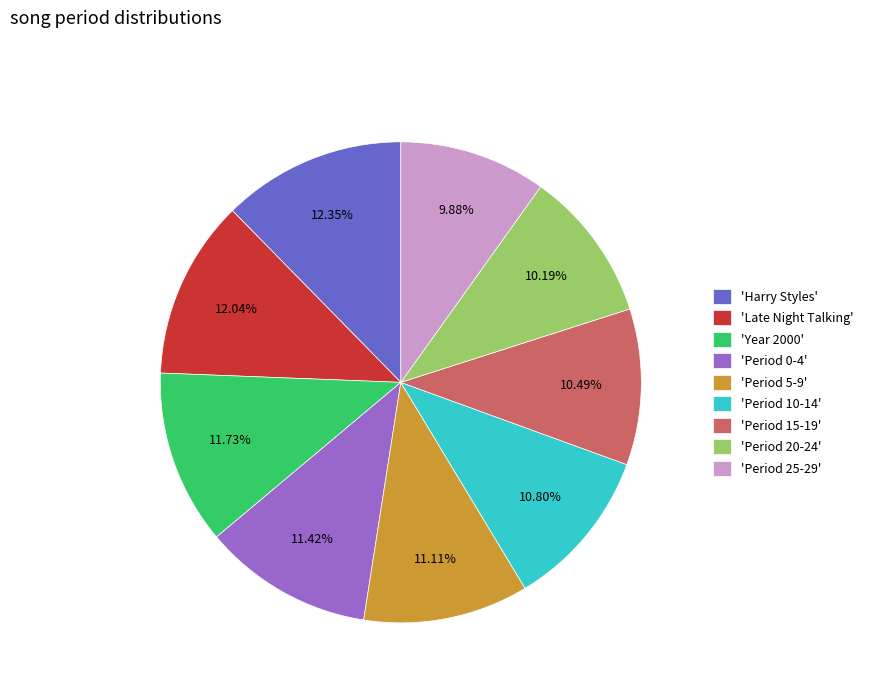

Which has a higher value, 'Late Night Talking' or 'Period 0-4'?

'Late Night Talking'